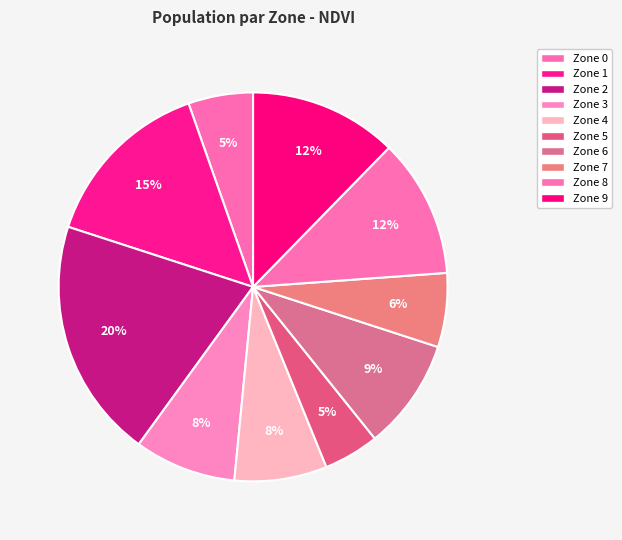

Is Zone 2 the majority of the pie?

No